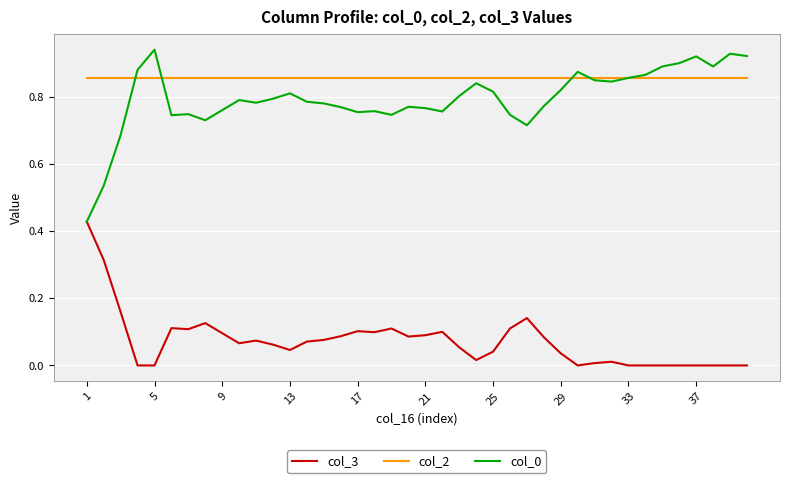

Which series has the largest total across all categories?

col_2